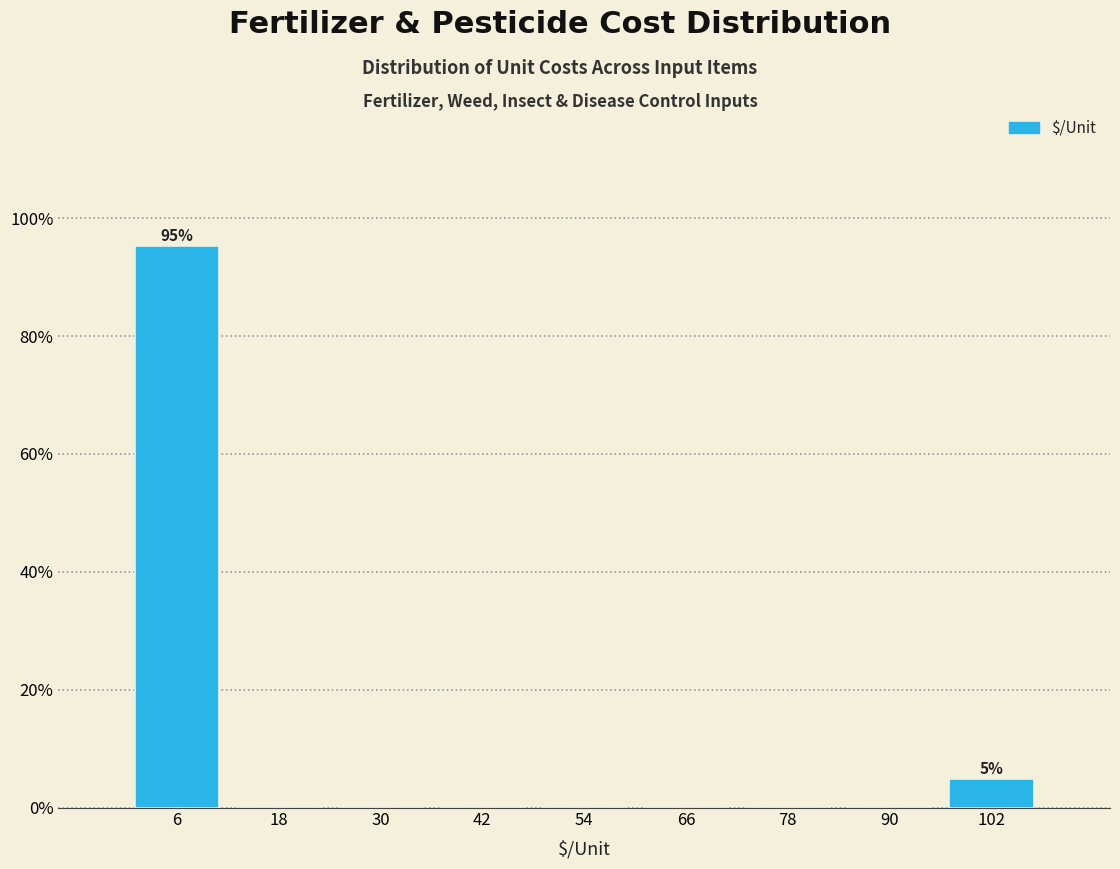

Over which range of the x-axis is the bar tallest?

0 to 12